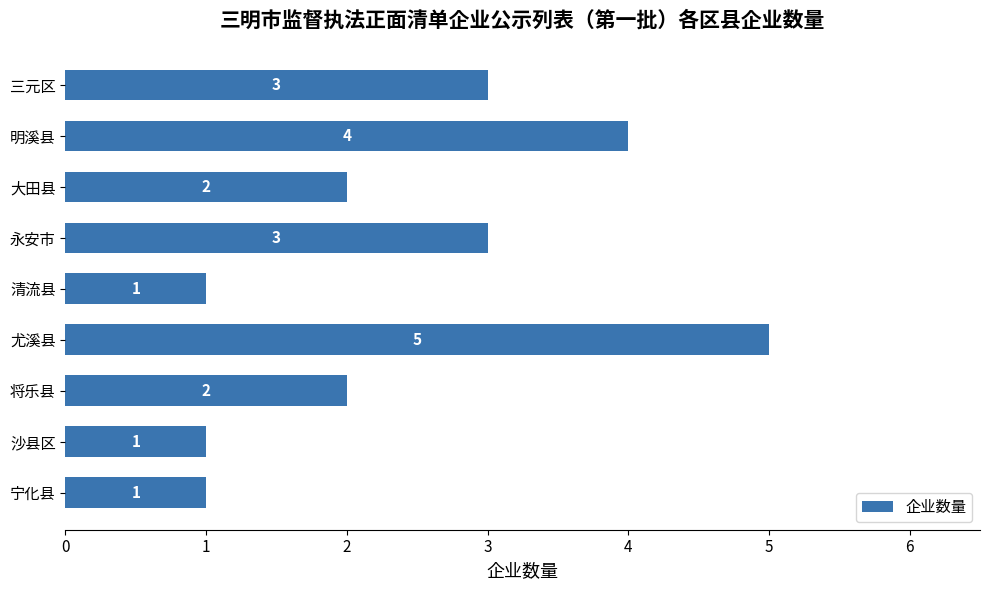

Which has a higher value, 将乐县 or 三元区?

三元区